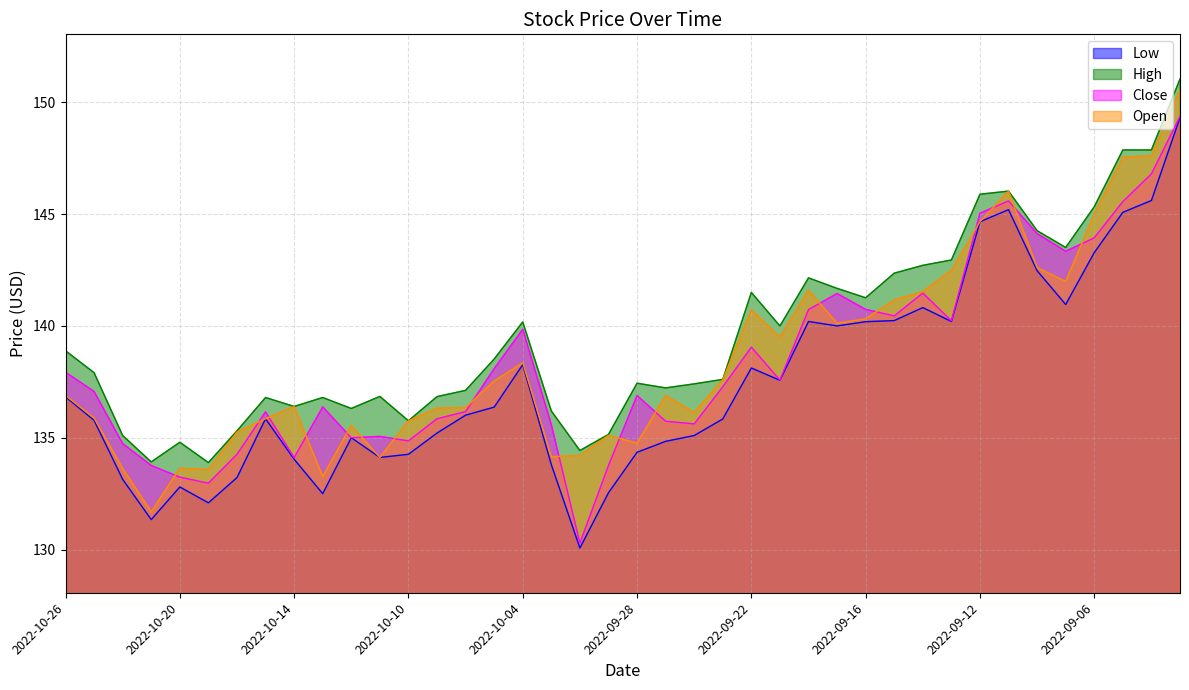

The value of Close at 2022-09-23 is 41.3. True or false?

False